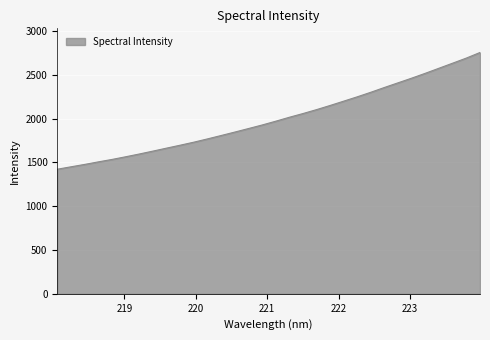

What is the minimum value shown in the chart?

1422.0